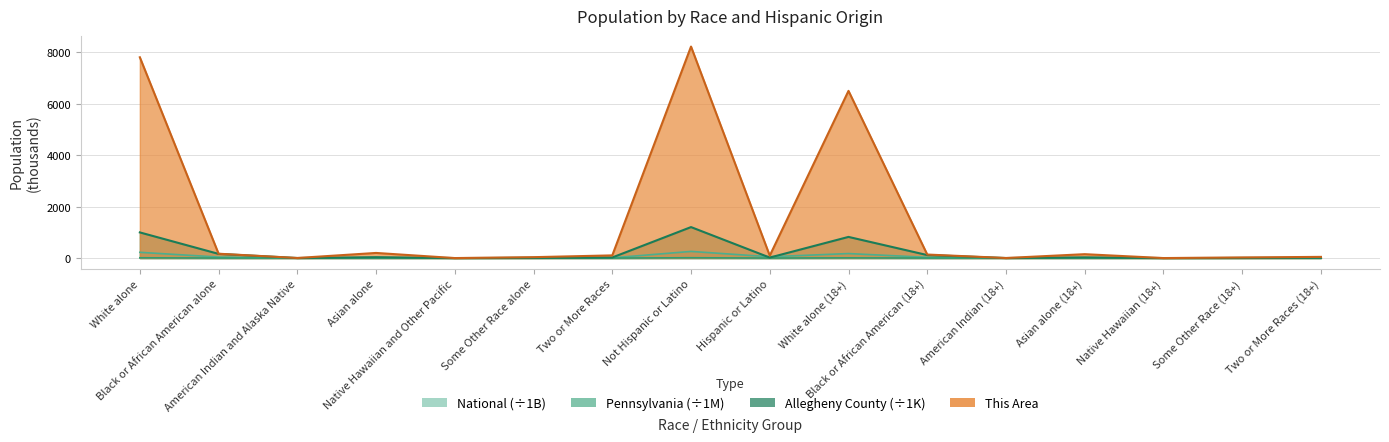

Where is This Area nearest to the value 4111?

White alone (18+)